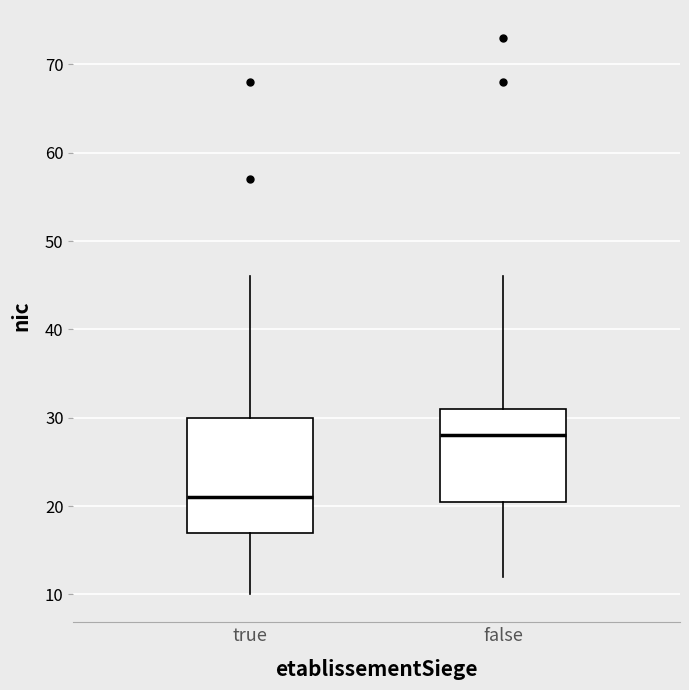

Where does the upper whisker of the box for true end on the y-axis? The values are not printed on the chart, so give them approximately, as read against the axis.

46